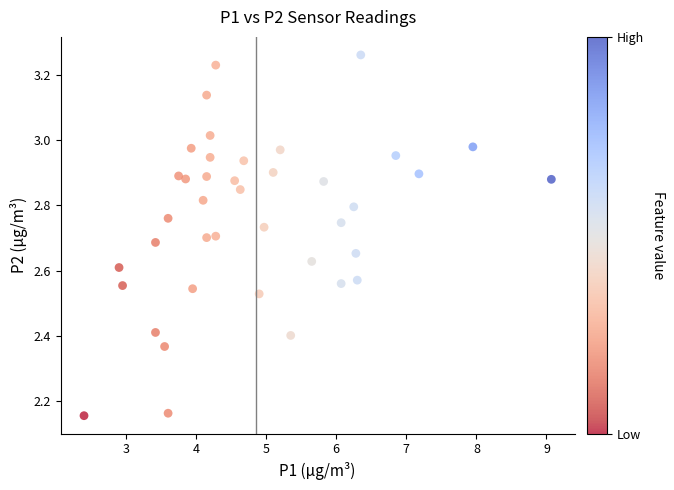

What is the range of X values (max minus min)?

6.7